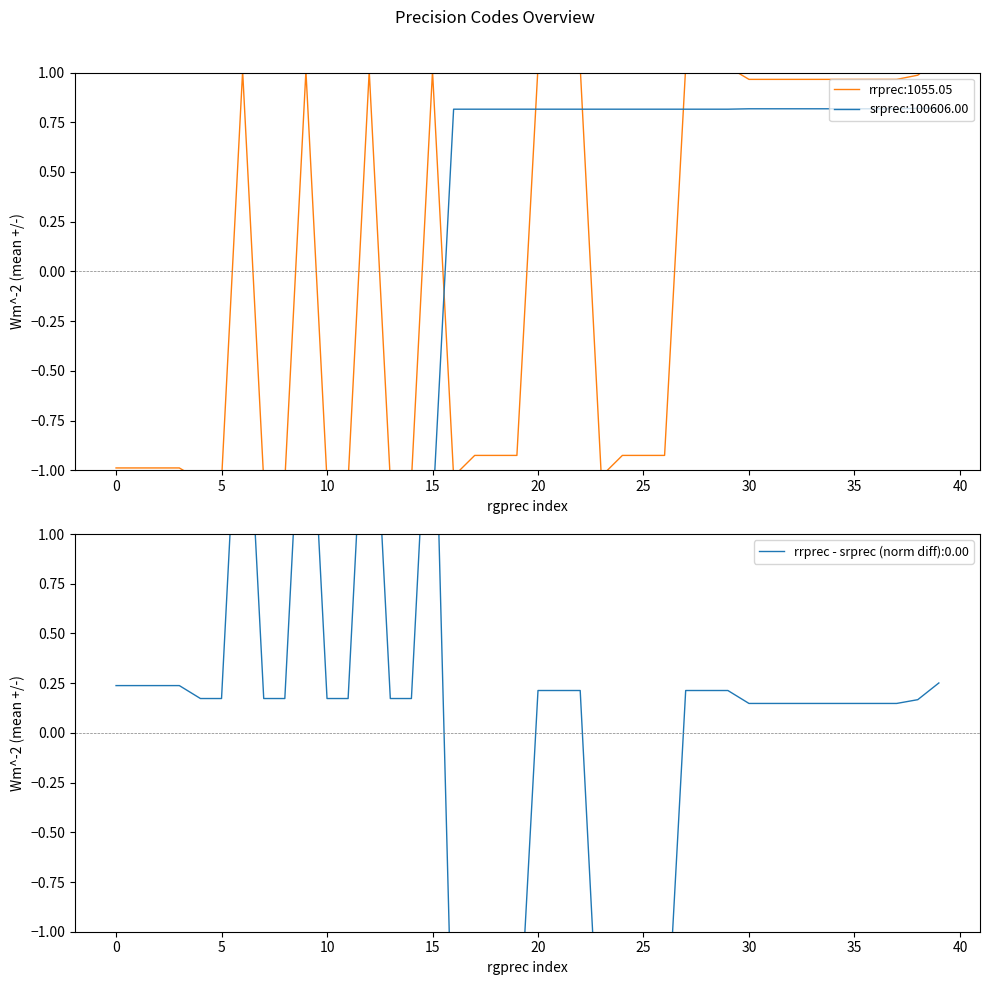

How many values in the srprec series exceed 0?

24